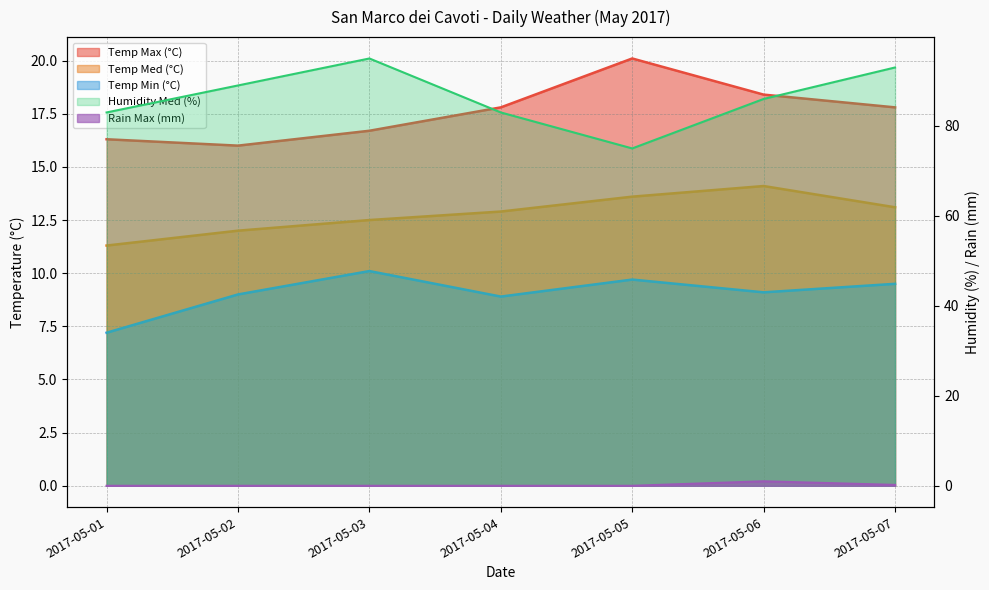

What is the greatest value displayed?

95.0